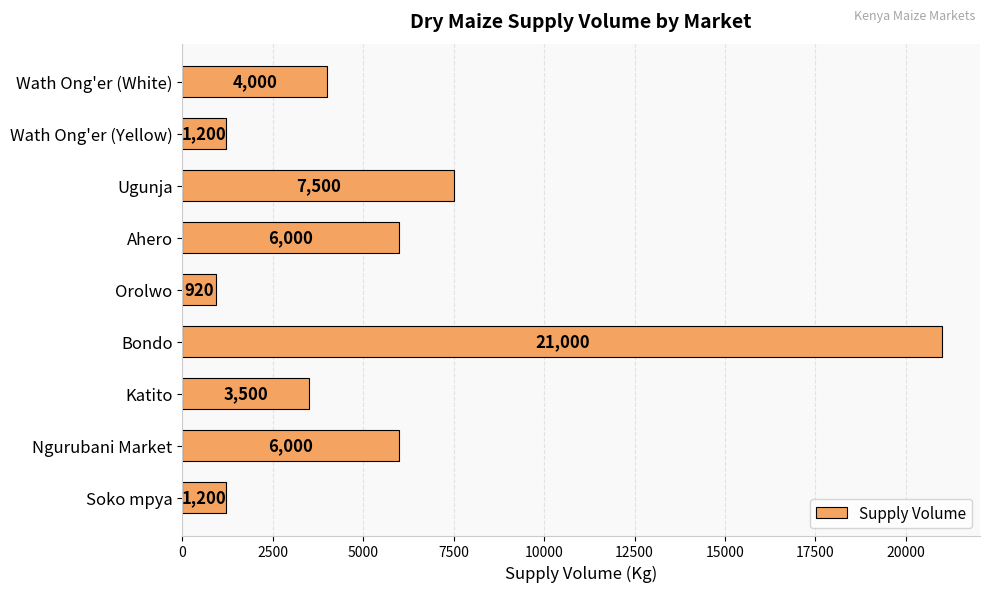

The value at Ahero is 6000. True or false?

True